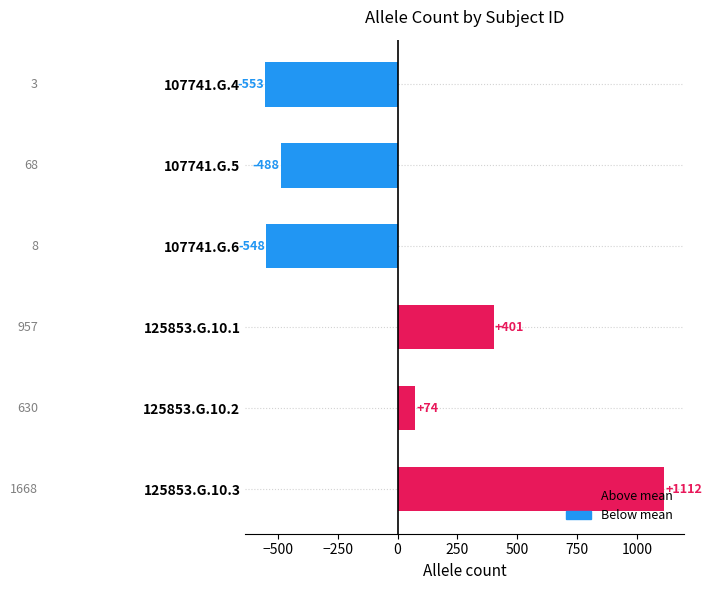

What is the difference between the values at 125853.G.10.3 and 125853.G.10.1?

711.0